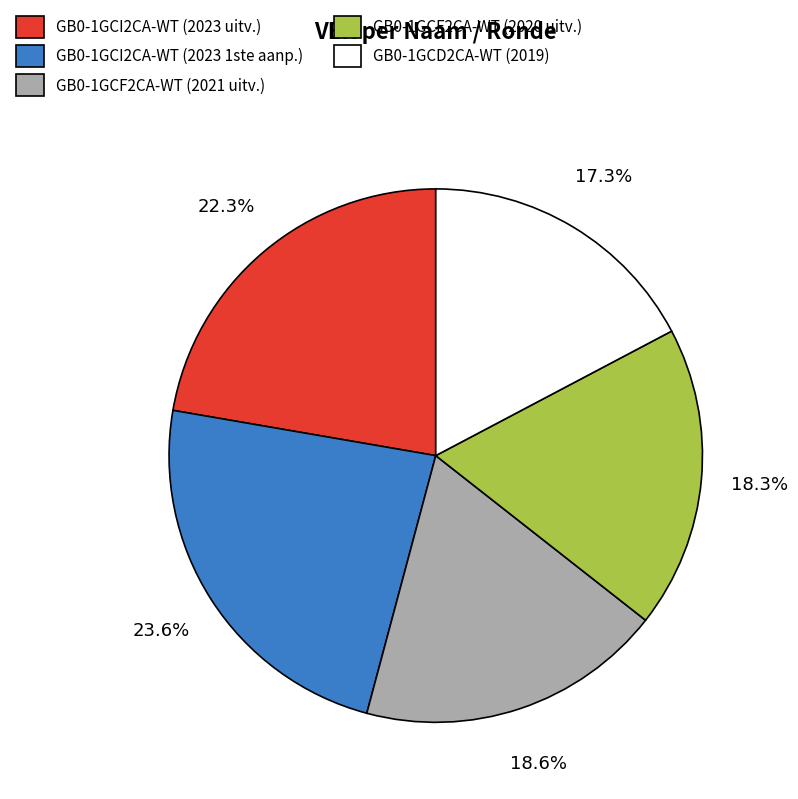

Is it true that GB0-1GCD2CA-WT (2019) is 27% of the pie?

False